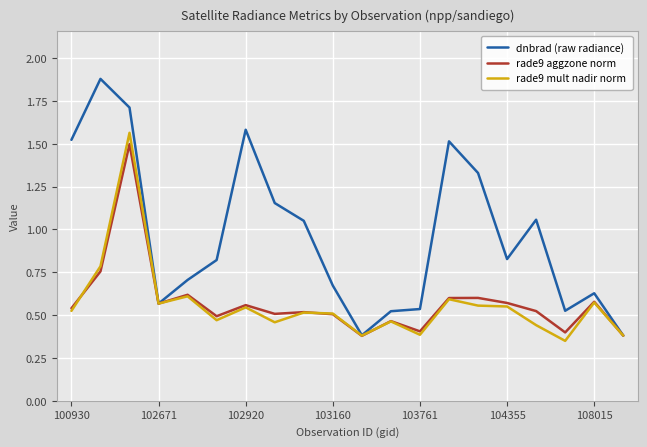

Which series has the largest range (max minus min)?

dnbrad (raw radiance)